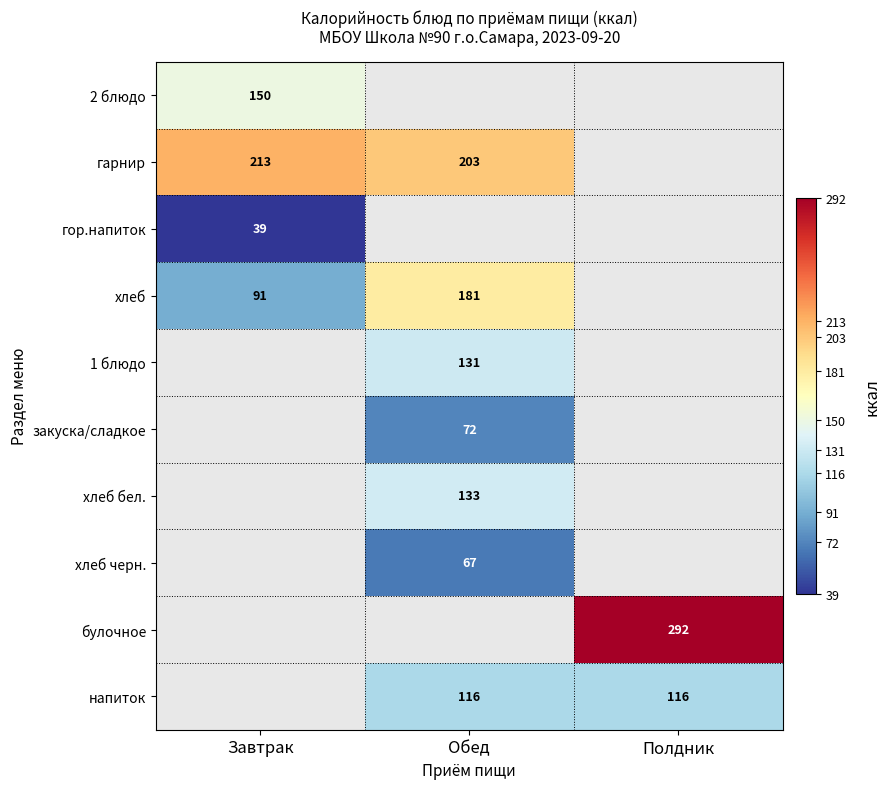

What is the sum of the напиток values at Полдник and Обед?

232